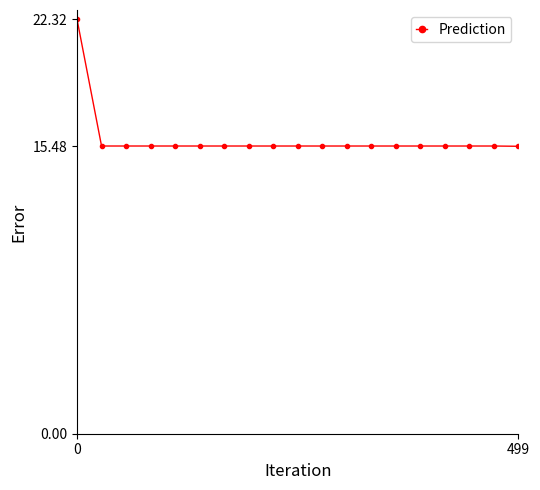

What is the average value?

15.9